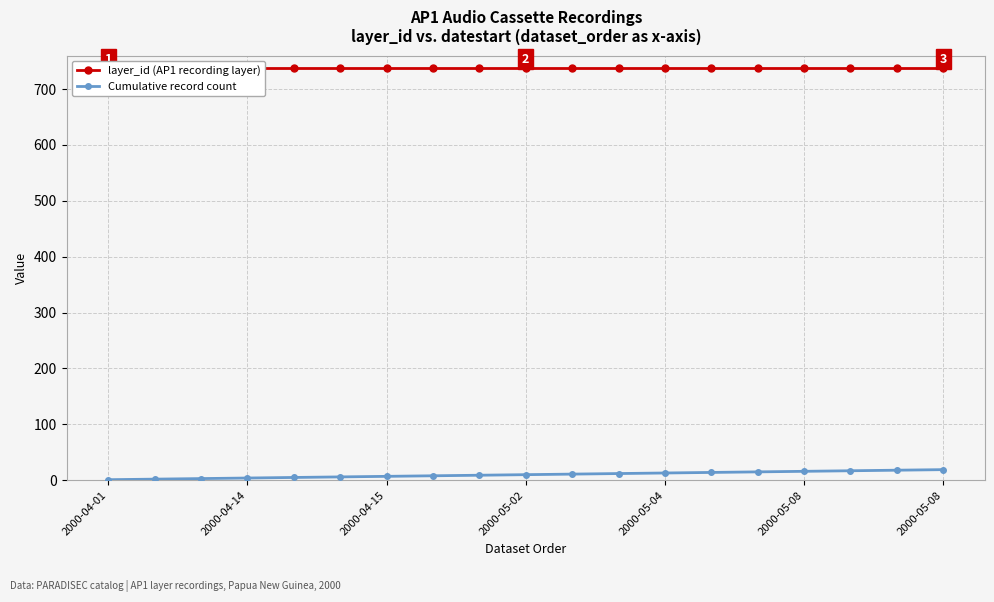

Reading left to right, extract all data points from this chart.

layer_id (AP1 recording layer): 737	737	737	737	737	737	737	737	737	737	737	737	737	737	737	737	737	737	737
Cumulative record count: 1	2	3	4	5	6	7	8	9	10	11	12	13	14	15	16	17	18	19